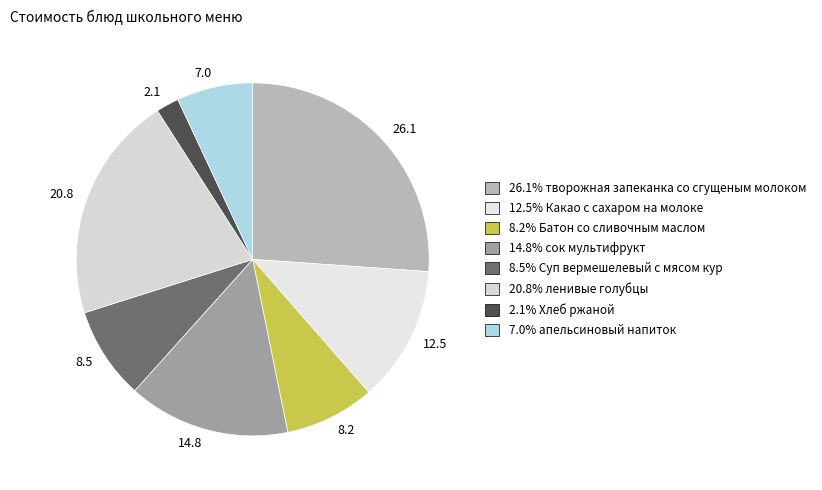

Which has a higher value, 14.8 or 12.5?

14.8